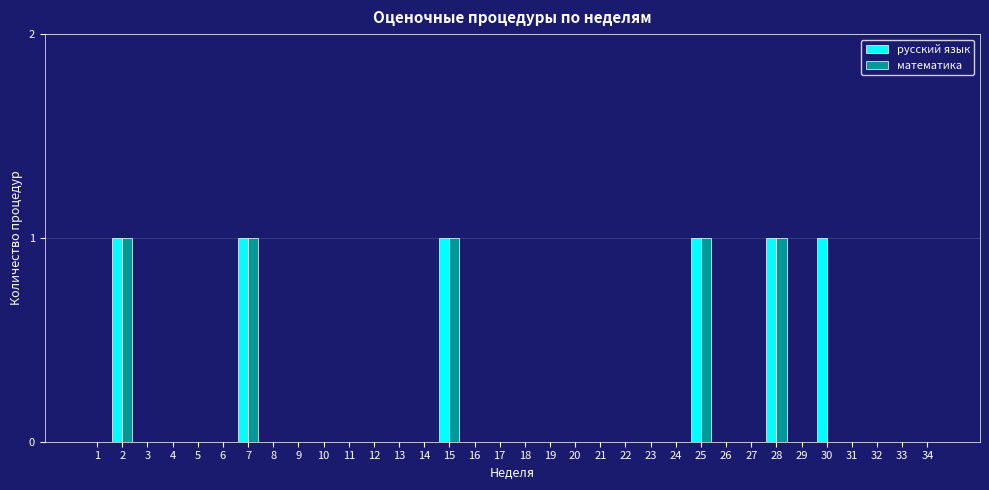

Is the value of математика at 28 greater than the value of русский язык at 8?

Yes